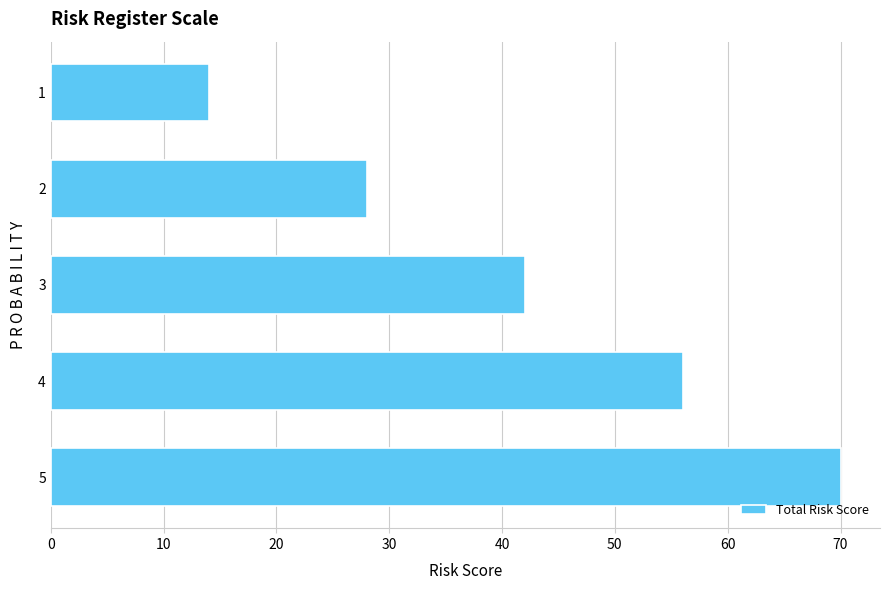

What is the approximate value at 2, to the nearest 10?

30